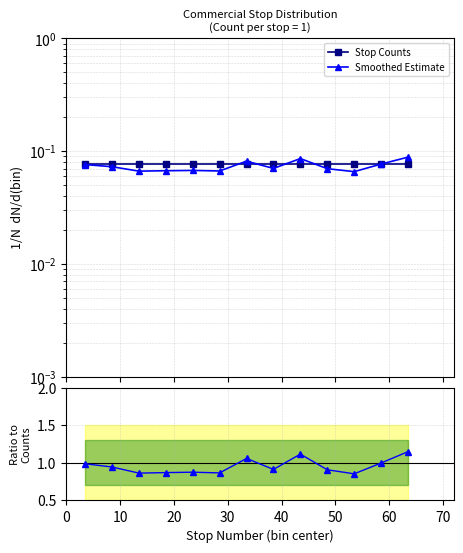

True or false: Ratio and Stop Counts cross at least once.

False